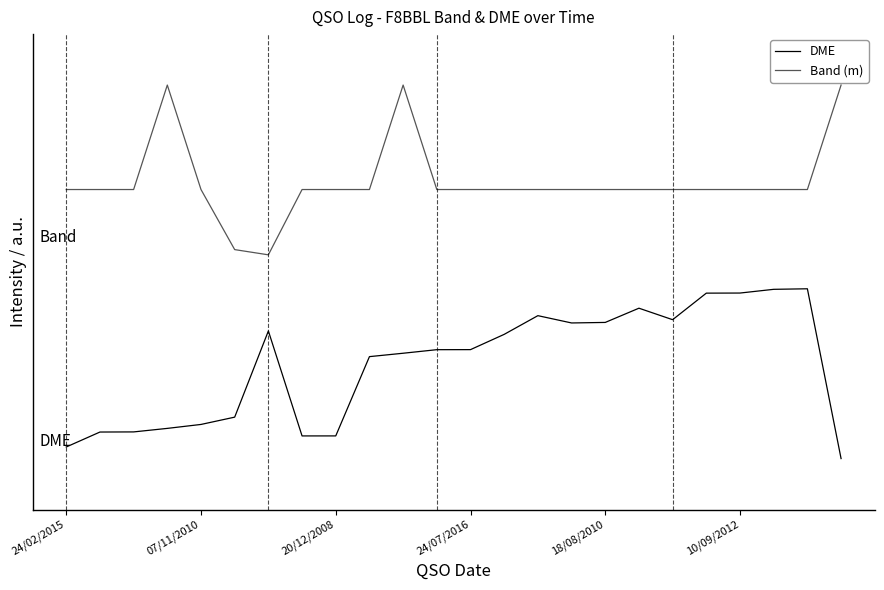

True or false: Band (m) has more than 0 points higher than both neighbors.

True